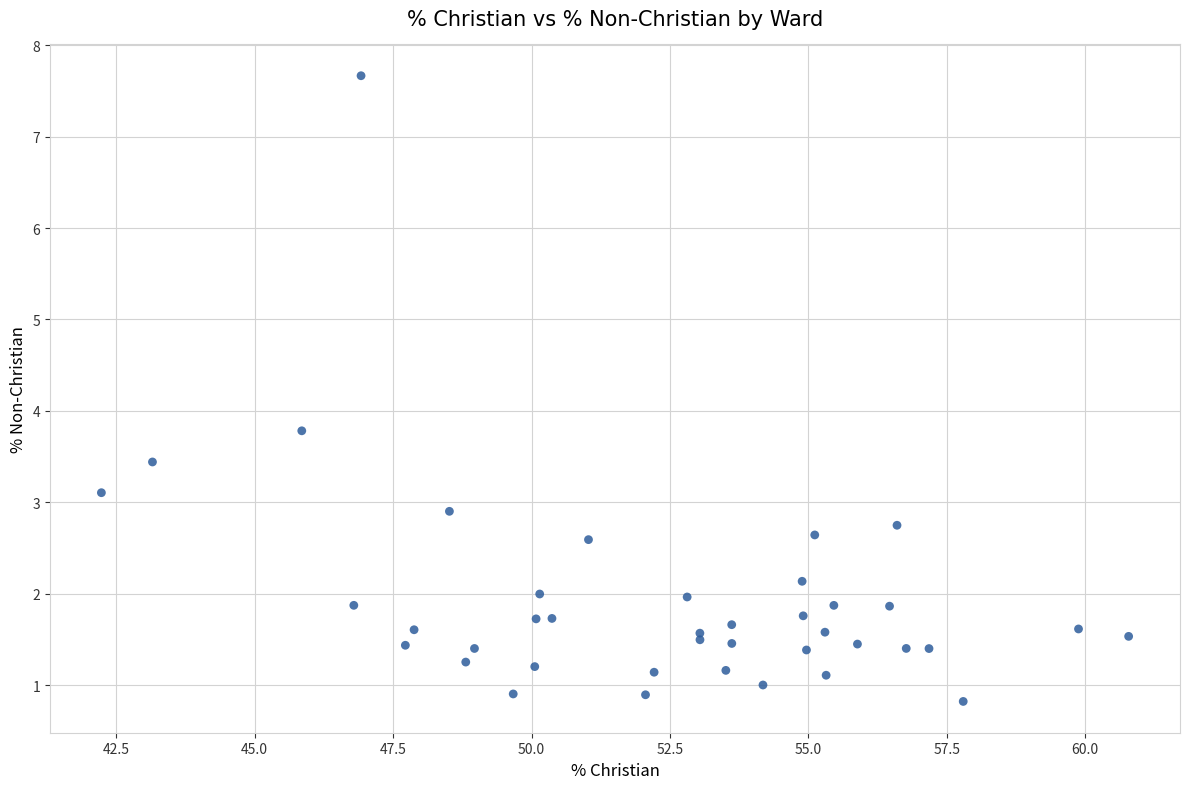

What Y value in the scatter plot is closest to 4?

3.8